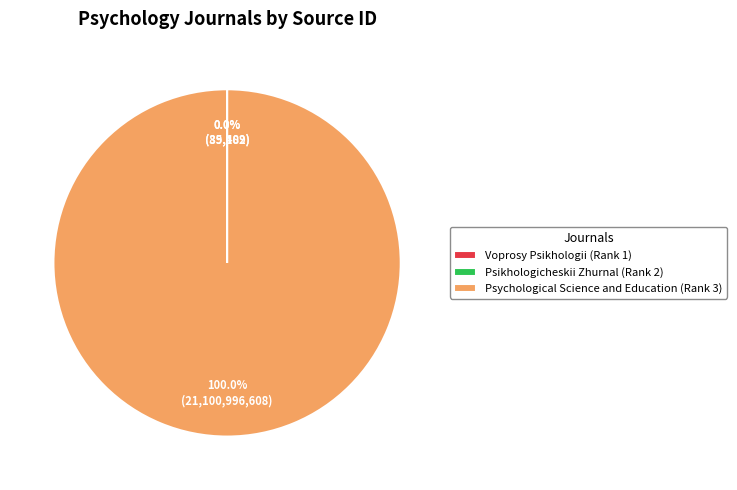

Is there any slice that represents more than half of the pie?

Yes